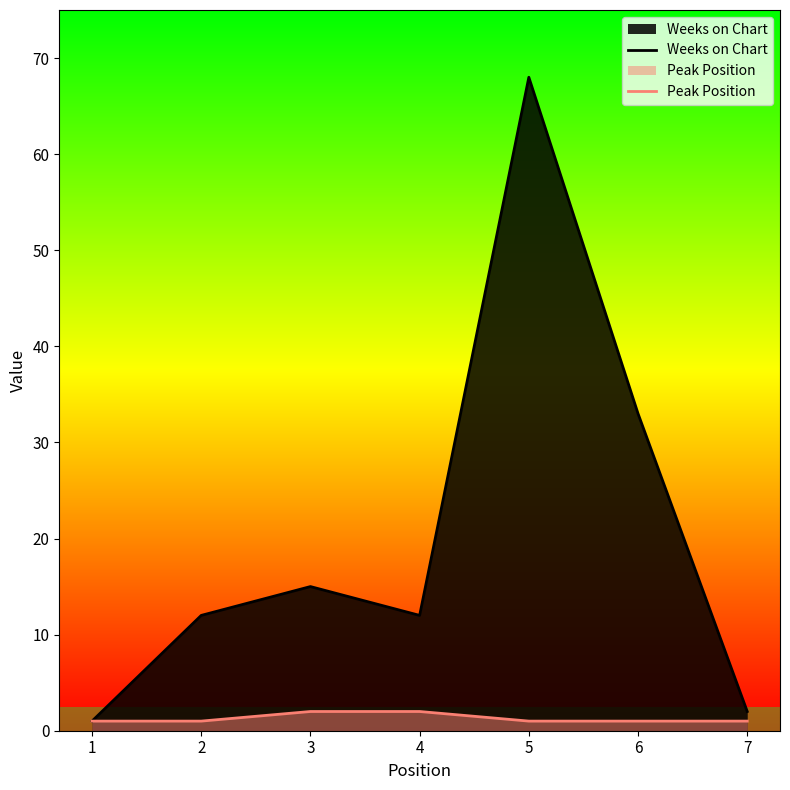

What is the approximate value of Peak Position at 7?

1